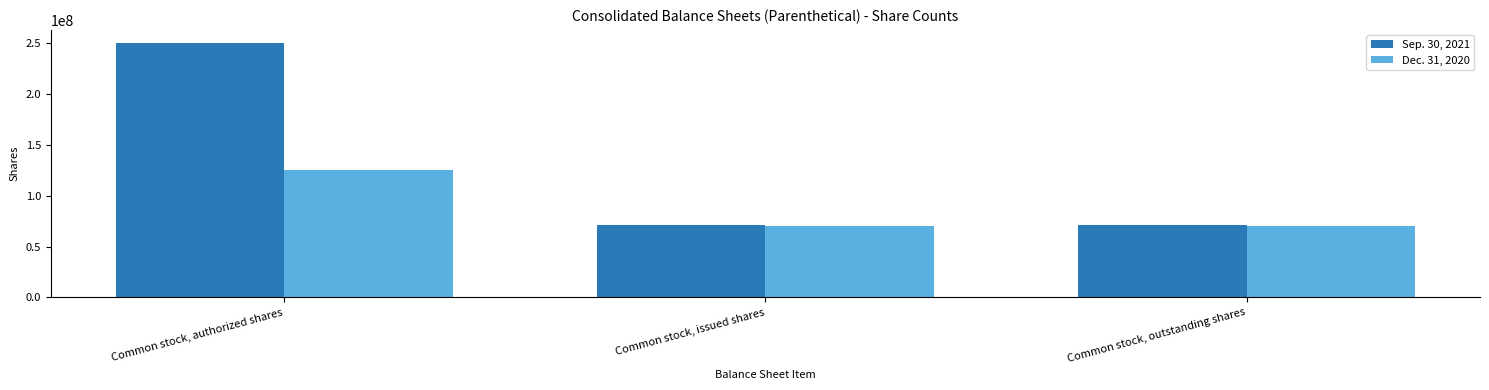

How many series are shown in this chart?

2